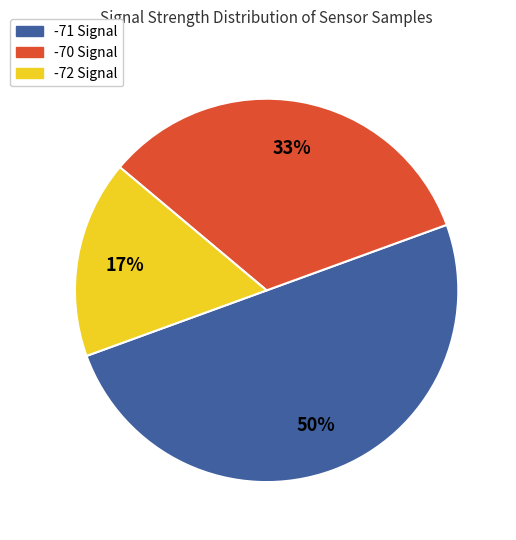

To the nearest percent, what is the difference between the largest and smallest slice percentages?

33%